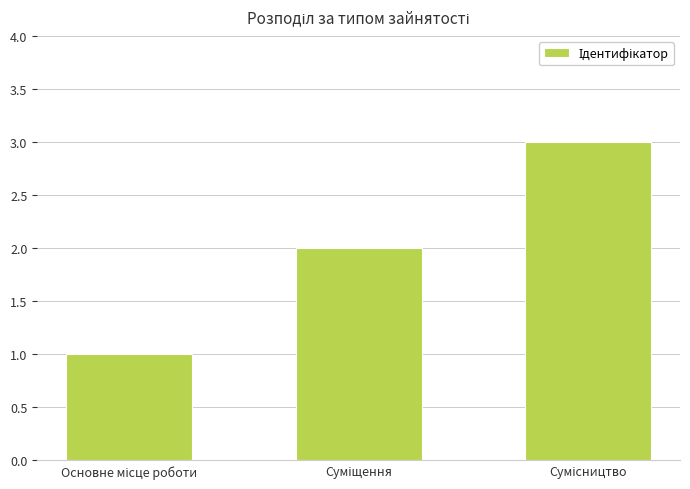

What is the maximum value shown in the chart?

3